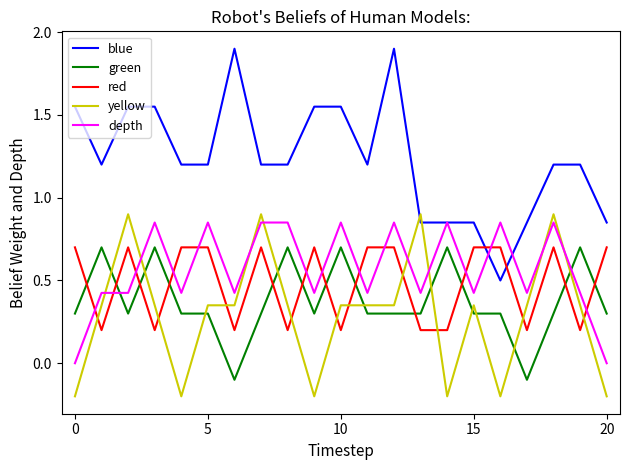

Which series has the largest total across all categories?

blue